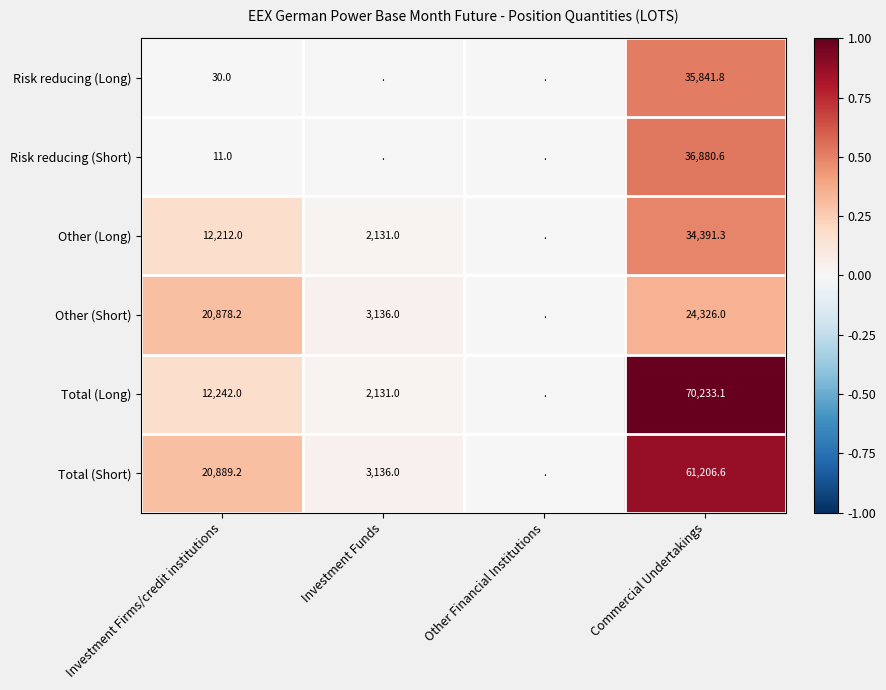

Rank the series at Commercial Undertakings from highest to lowest value.

Total (Long), Total (Short), Risk reducing (Short), Risk reducing (Long), Other (Long), Other (Short)